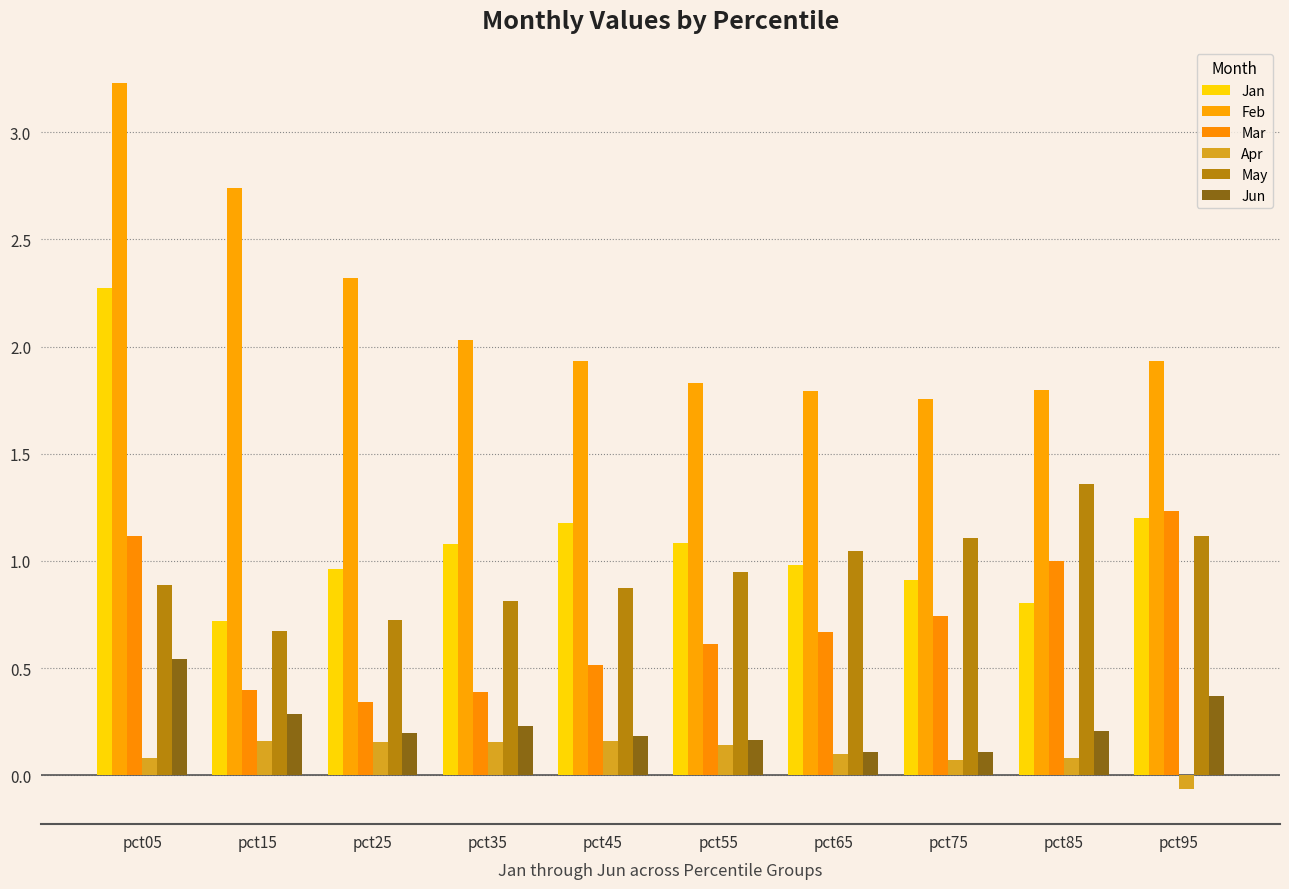

What is the difference between the Apr values at pct75 and pct45?

0.1